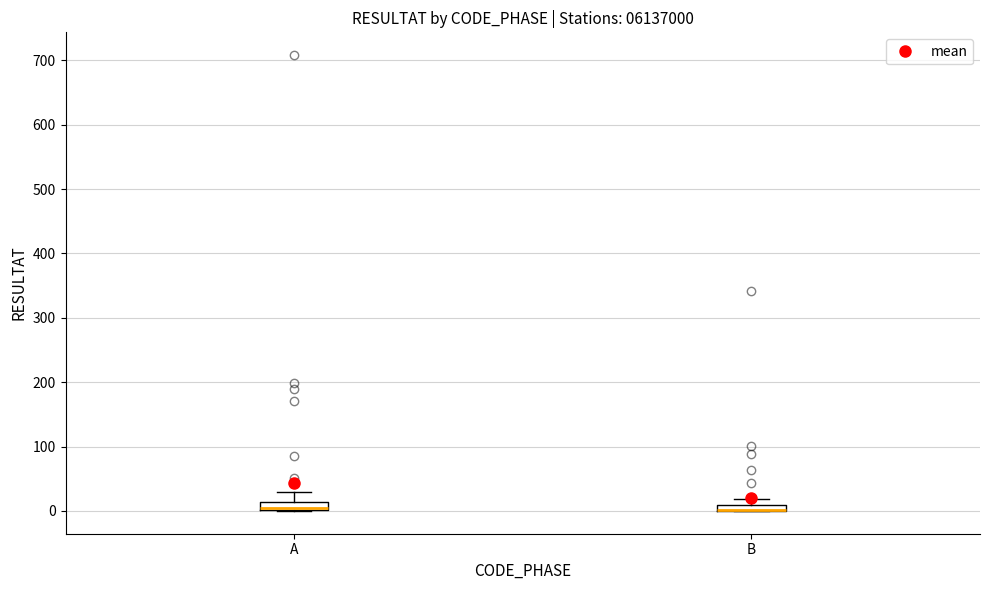

Where does the upper whisker of the box for A end on the y-axis? The values are not printed on the chart, so give them approximately, as read against the axis.

30